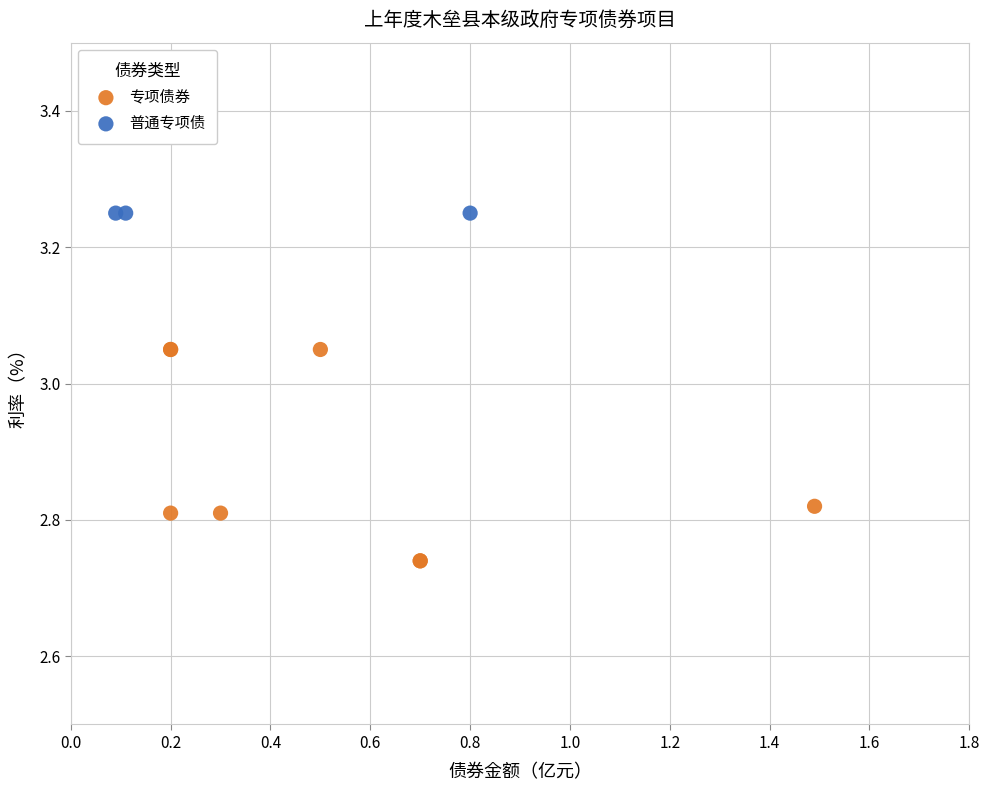

Which series contains the lowest Y value?

专项债券